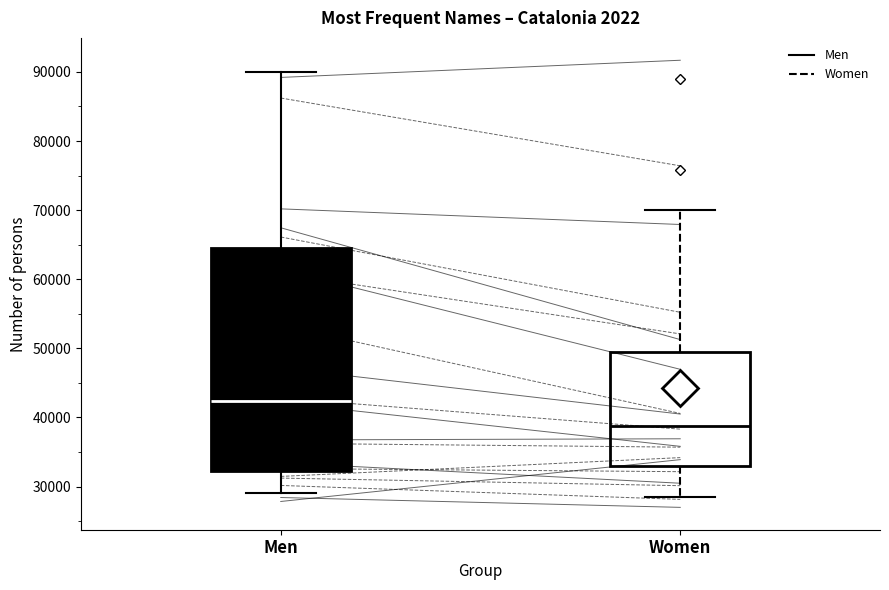

Which box is the tallest, from its lower edge to its upper edge?

Men